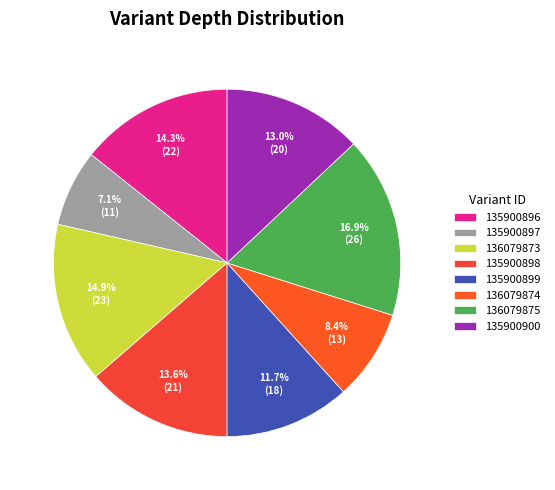

Which has a higher value, 136079874 or 135900899?

135900899